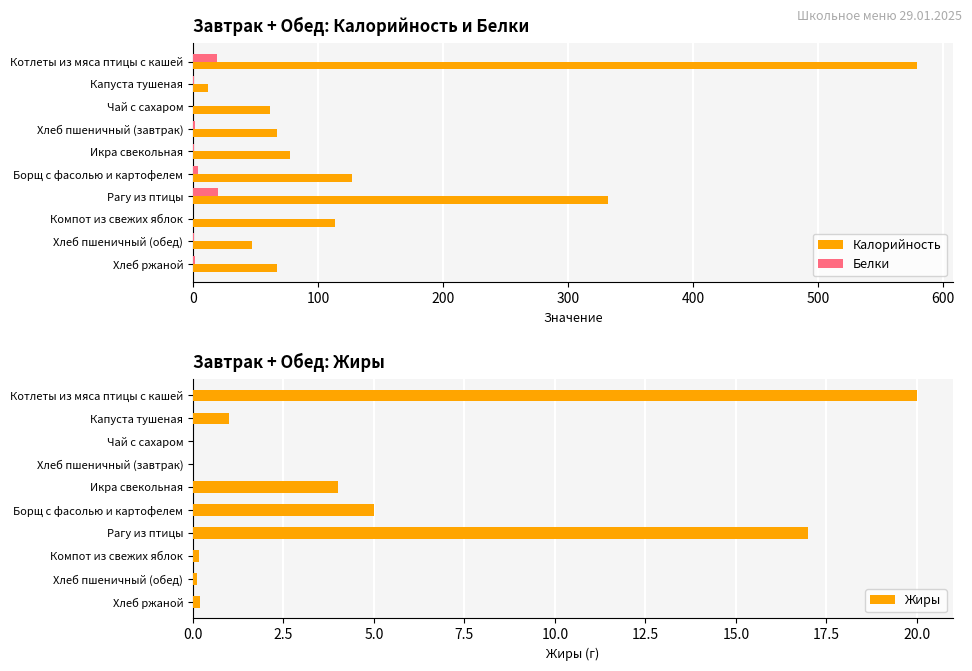

Rank the series by their maximum value, from lowest to highest.

Белки, Жиры, Калорийность